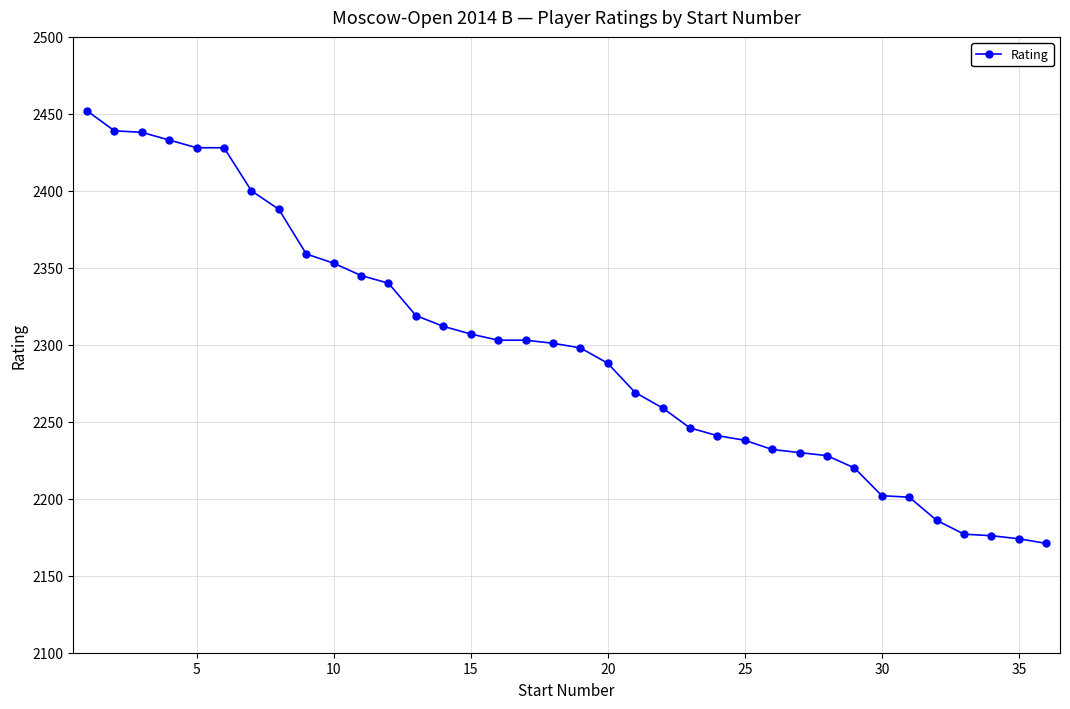

What is the greatest value displayed?

2452